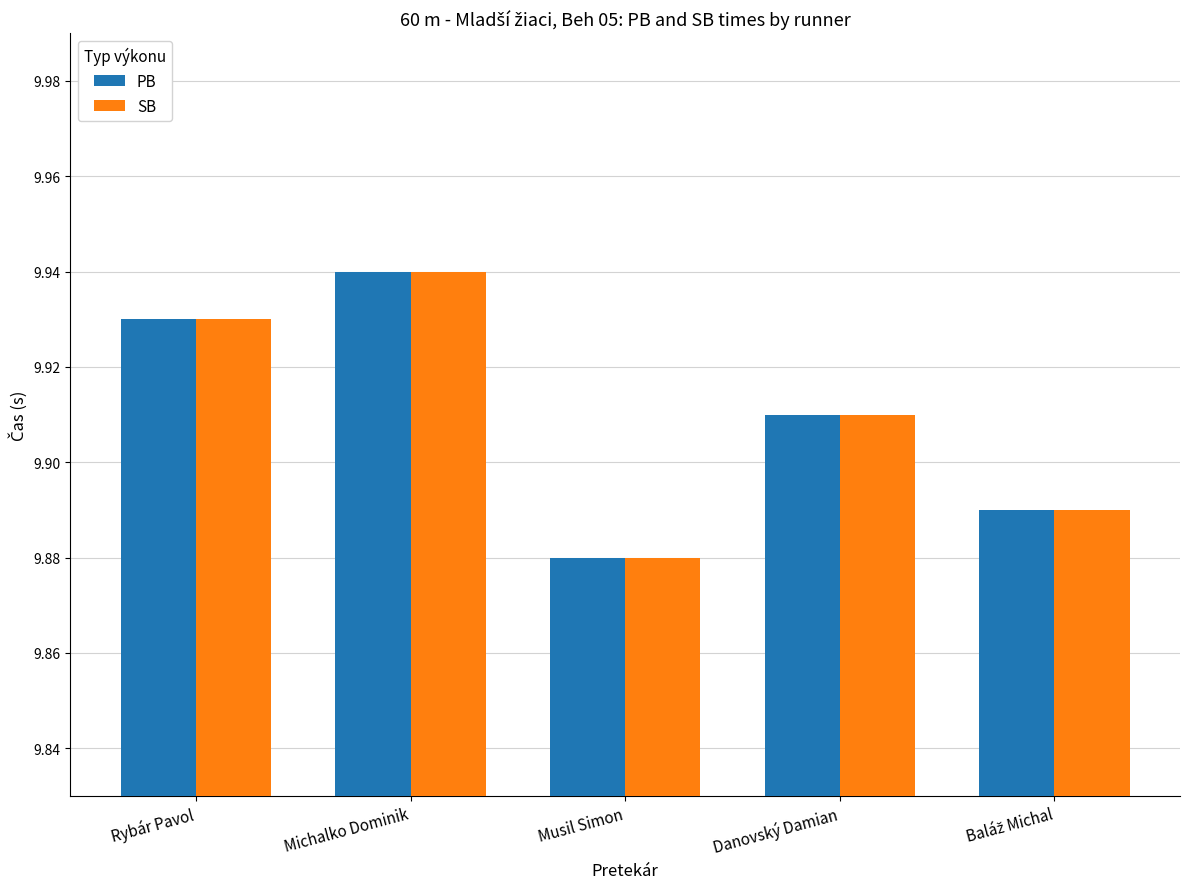

Which label corresponds to the smallest value in the chart?

Musil Simon